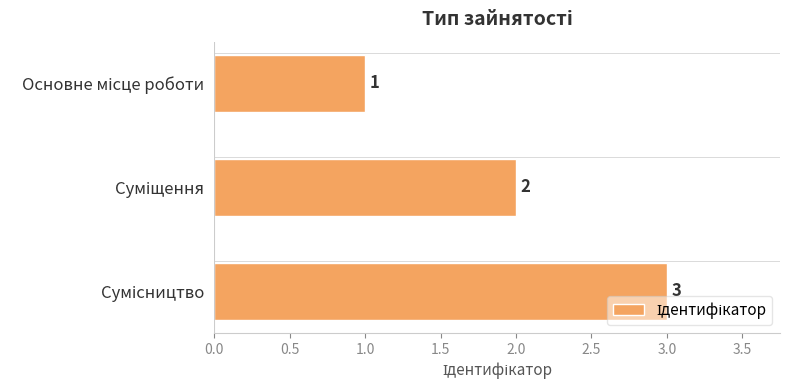

What is the maximum value shown in the chart?

3